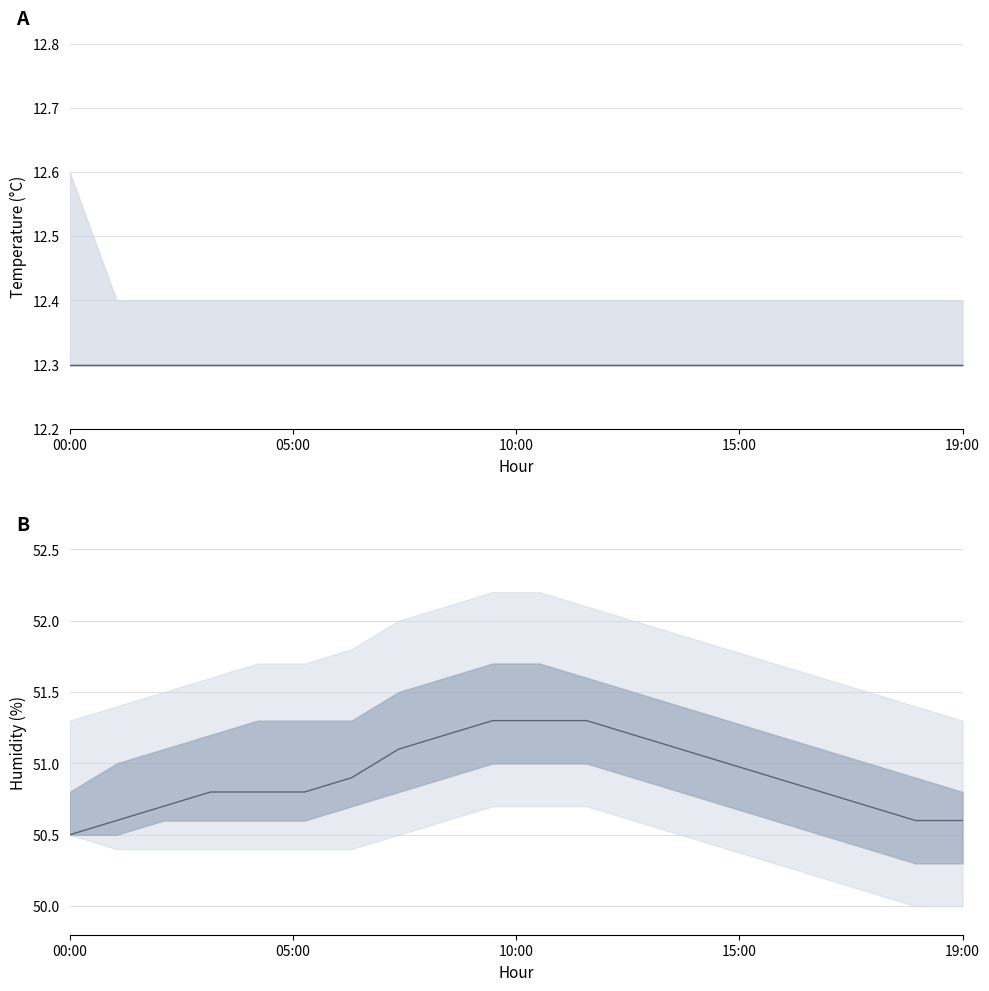

Does the chart display data point markers on the line(s)?

No